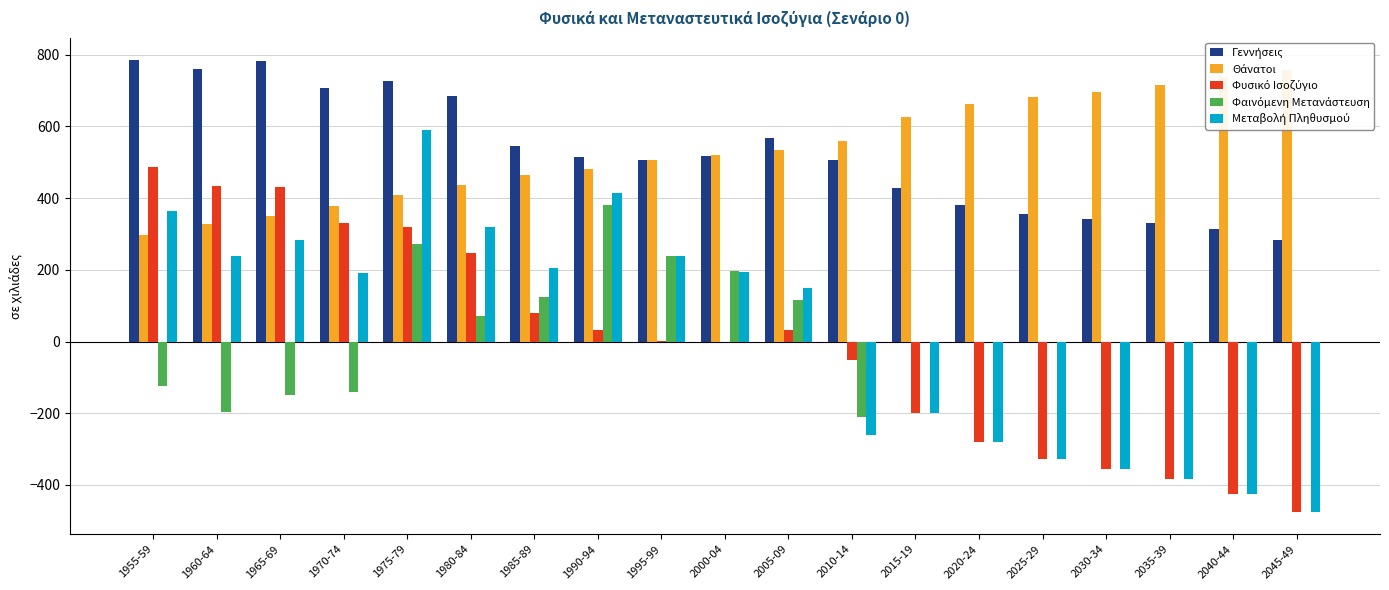

Which category has the highest value in the Γεννήσεις series?

1955-59